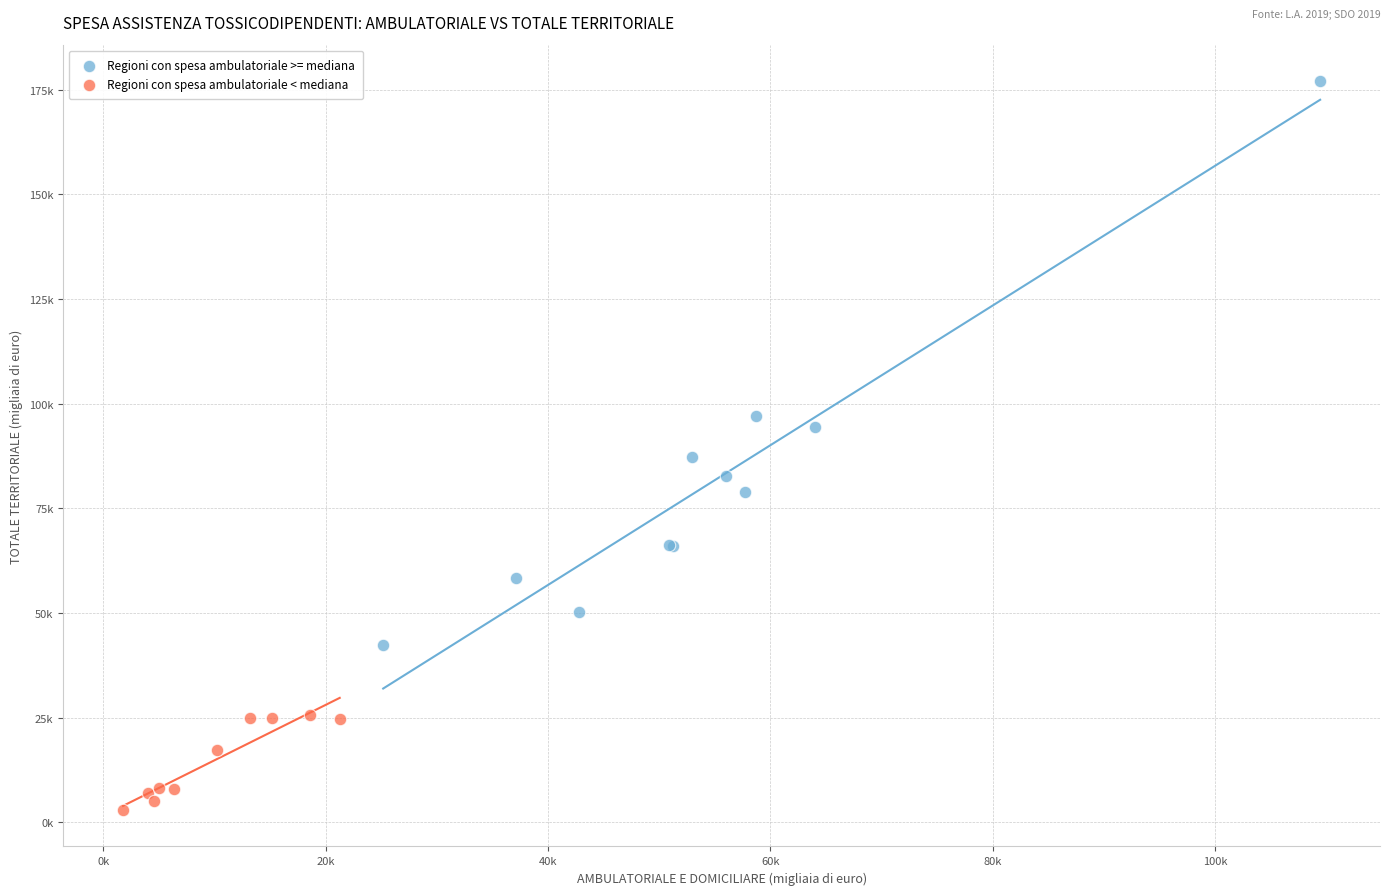

Which series has the largest Y range (max minus min)?

Regioni con spesa ambulatoriale >= mediana